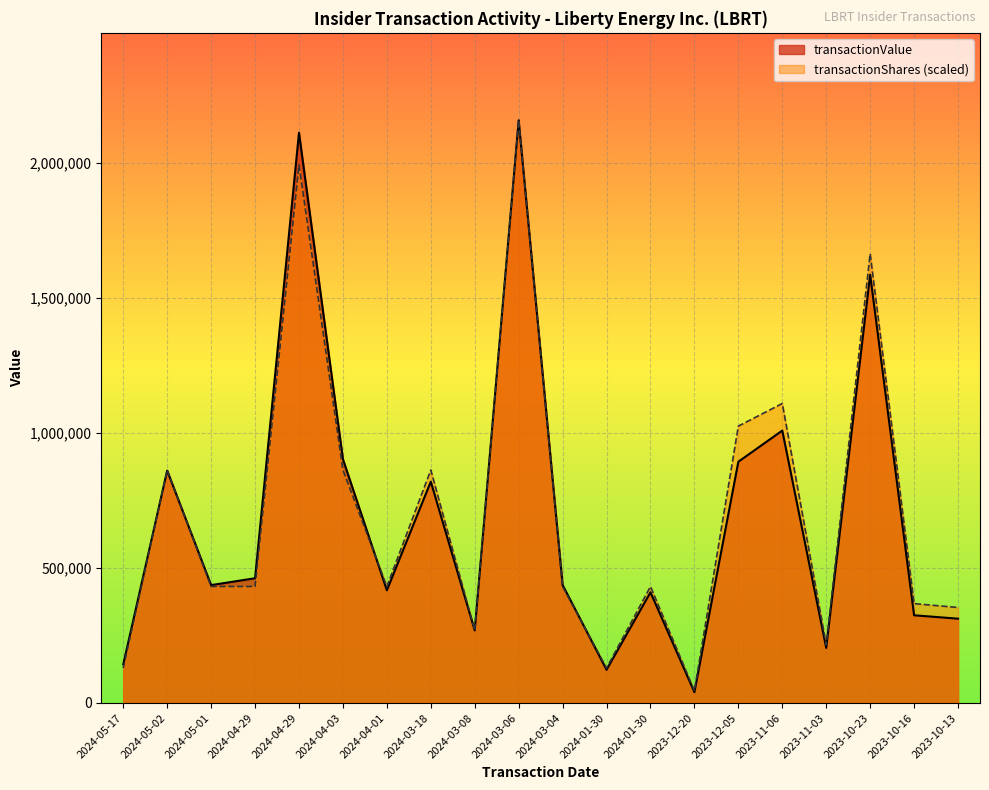

How many lines are shown in the chart?

2